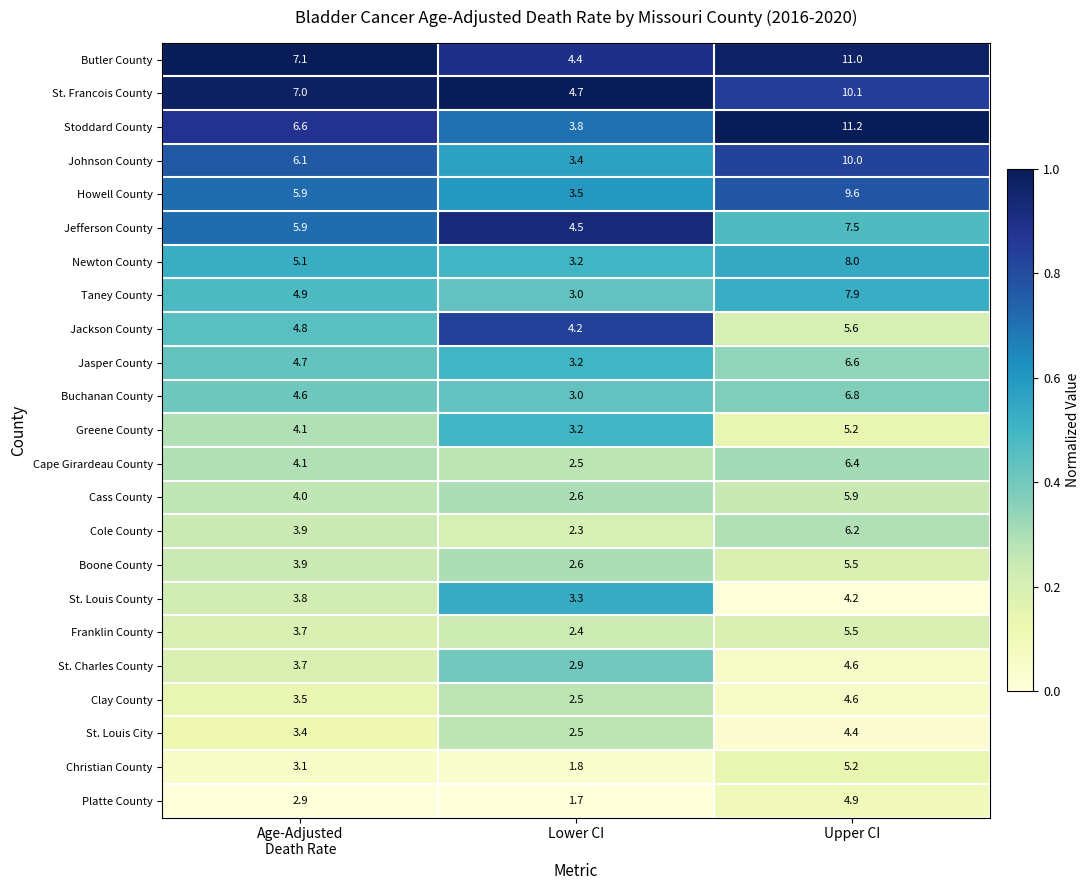

Which series has the largest total across all categories?

Butler County